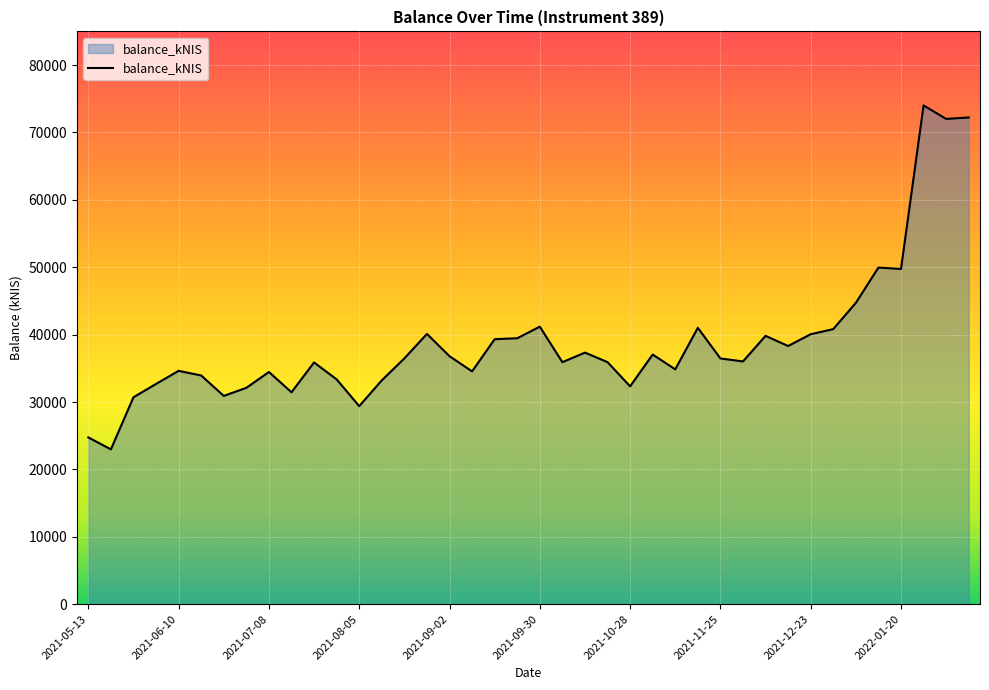

What is the difference between the maximum and minimum values?

51041.7